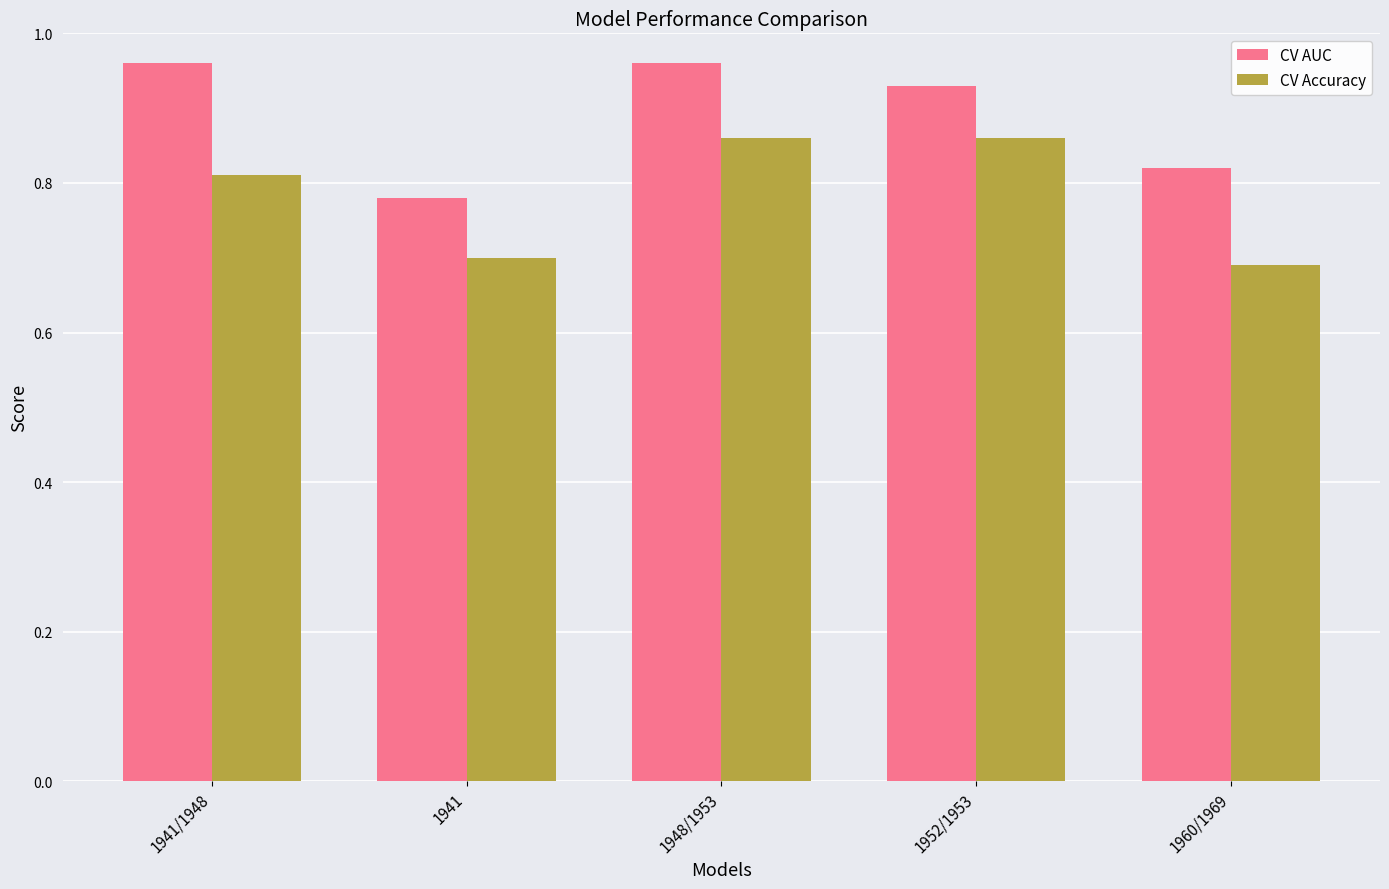

What is the sum of the CV Accuracy values at 1952/1953 and 1941?

1.6